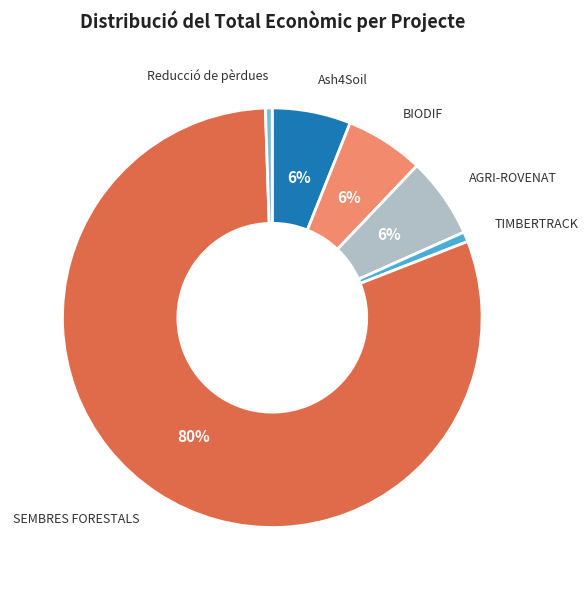

To the nearest percent, what is the combined percentage of SEMBRES FORESTALS and Reducció de pèrdues?

81%